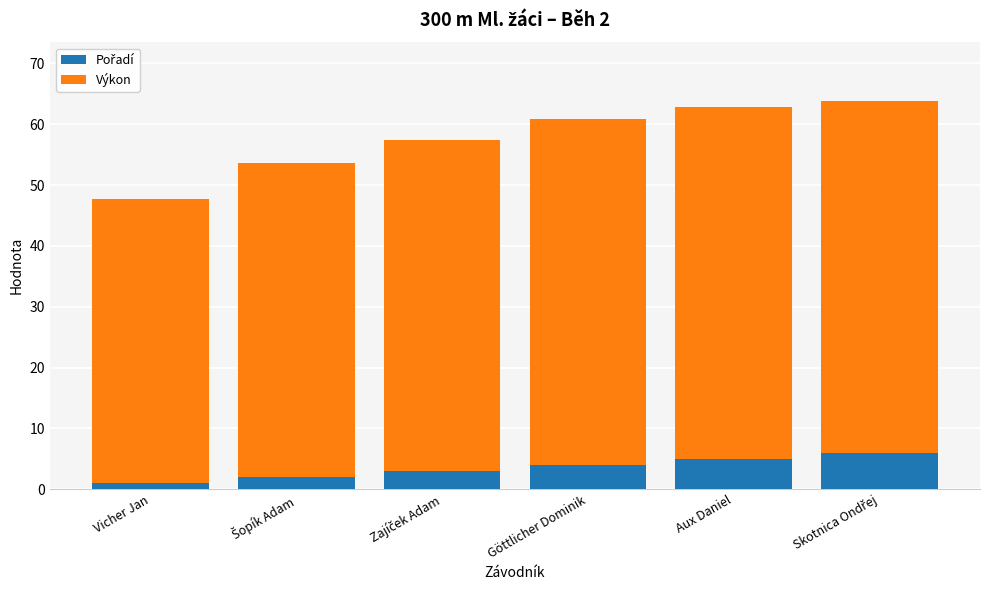

Does the chart contain any negative values?

No